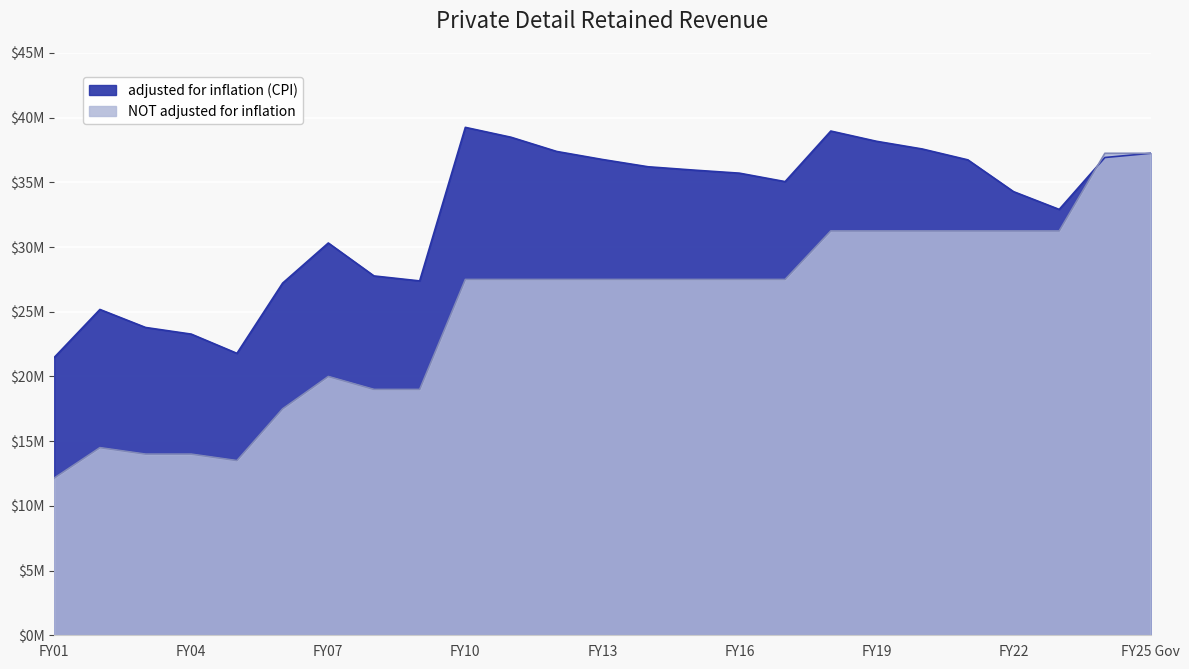

Between FY11 and FY23, which series saw the biggest shift?

adjusted for inflation (CPI)